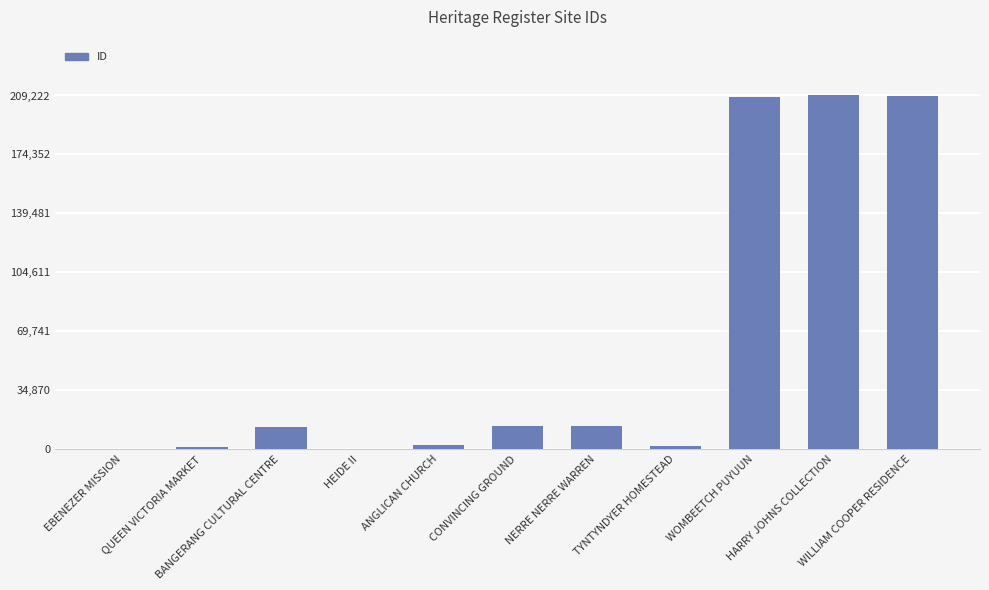

What is the maximum value shown in the chart?

209222